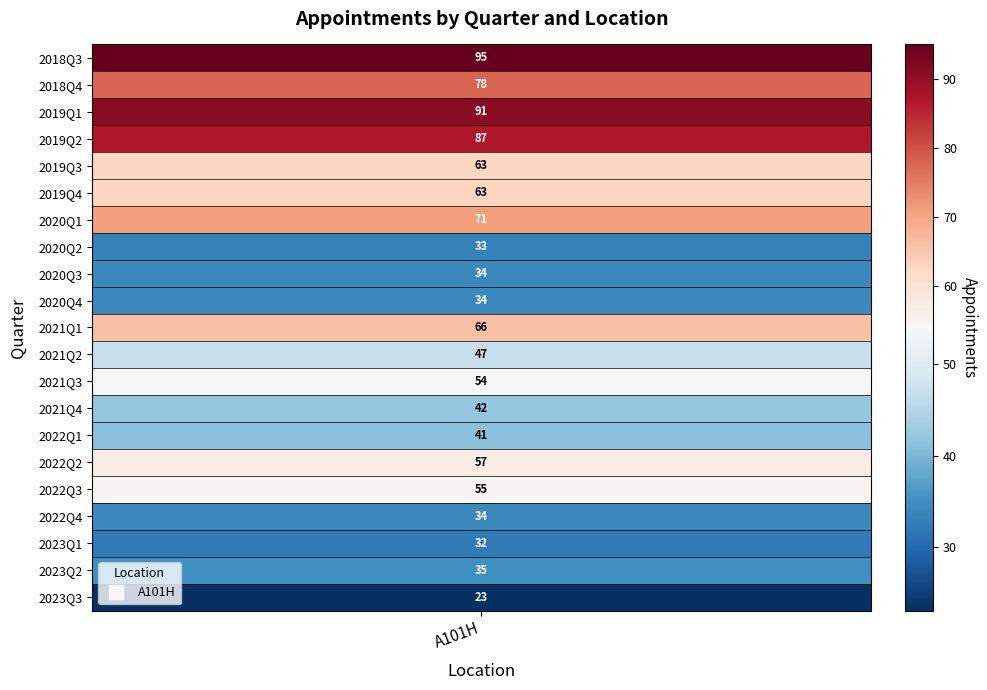

What is the change in value from 2022Q1 to 2022Q2?

+16